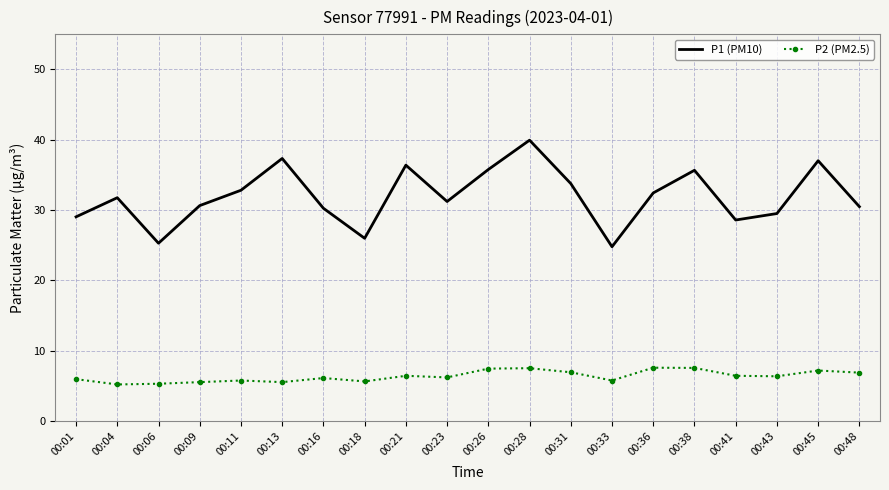

In P2 (PM2.5), how many points are higher than both neighbors (excluding endpoints)?

6